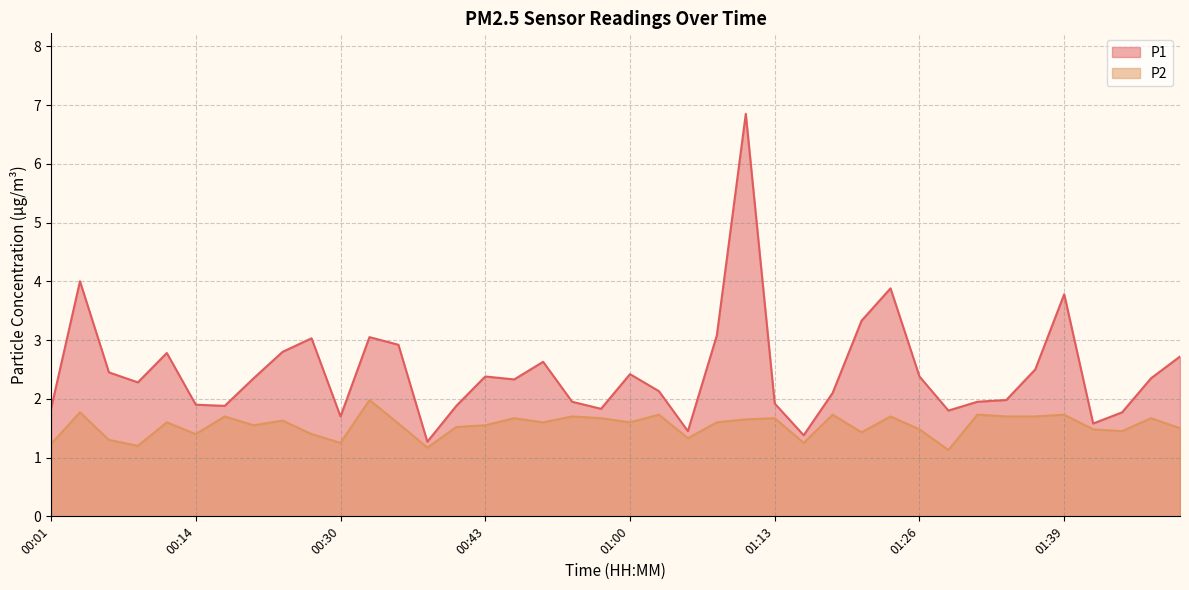

Which series has the widest spread of values?

P1